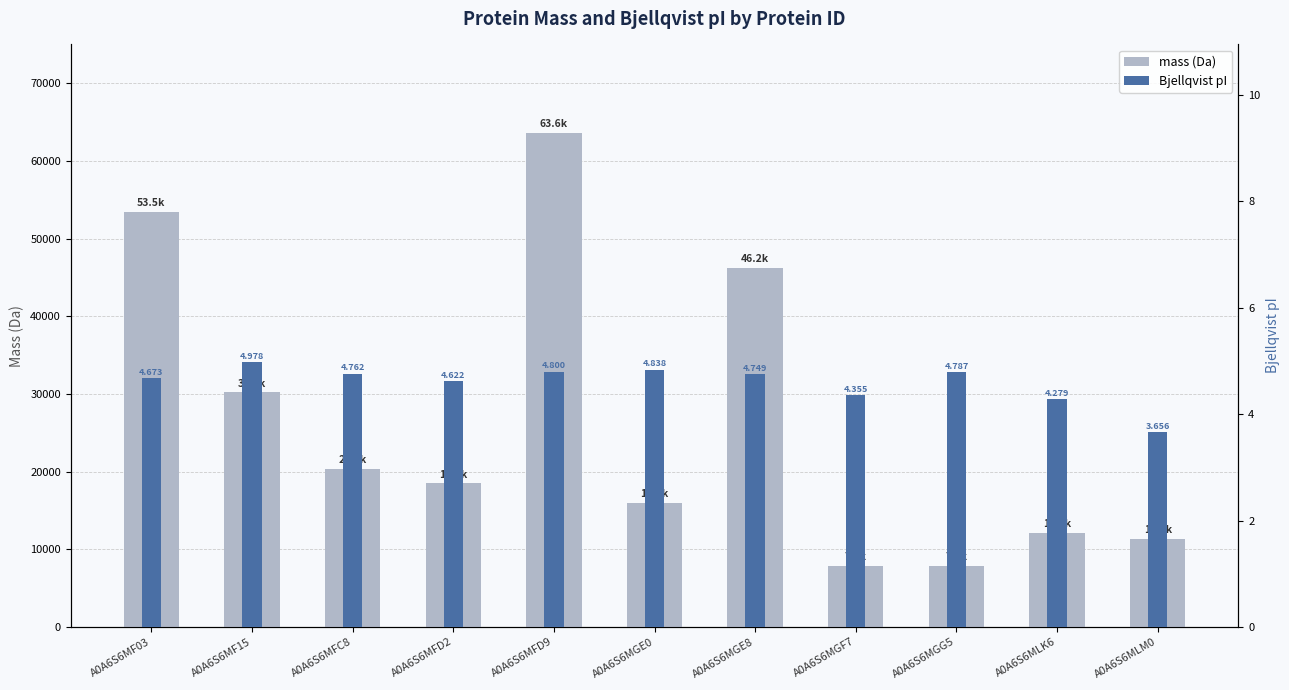

Between A0A6S6MF15 and A0A6S6MLK6, which series saw the biggest shift?

mass (Da)